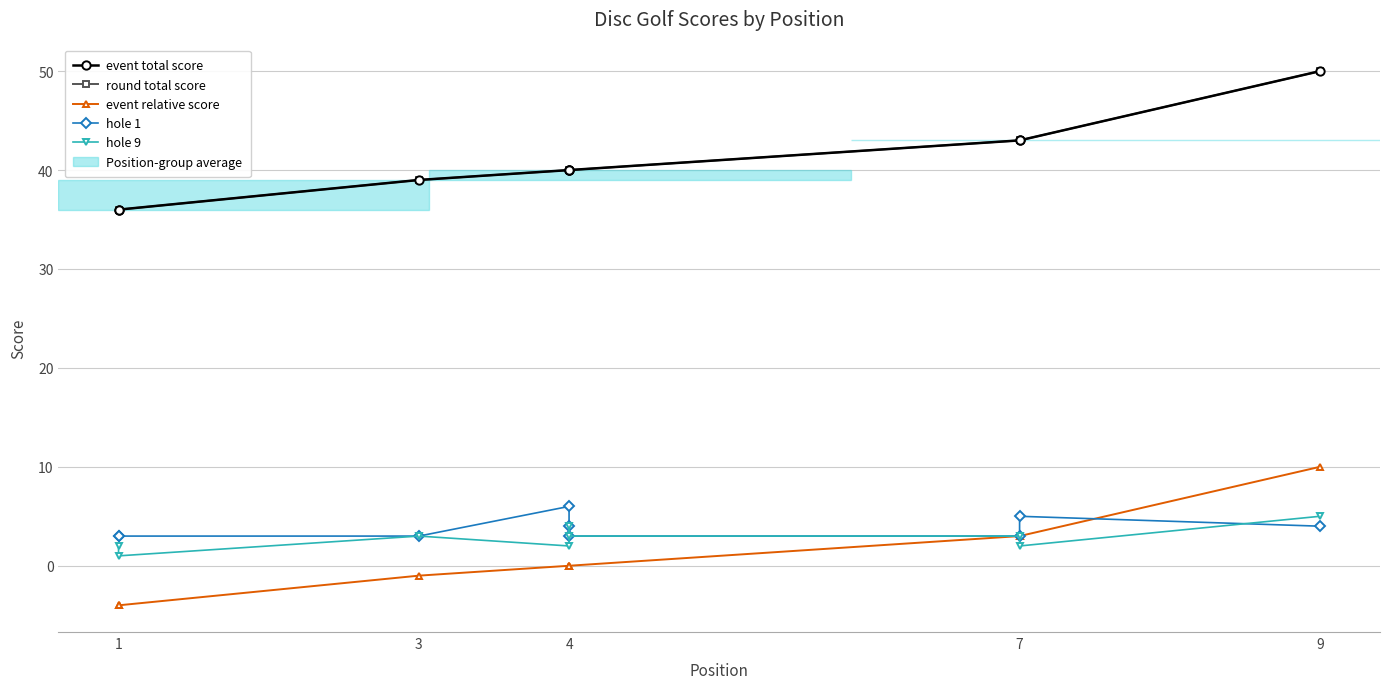

True or false: round total score and event total score cross at least once.

False